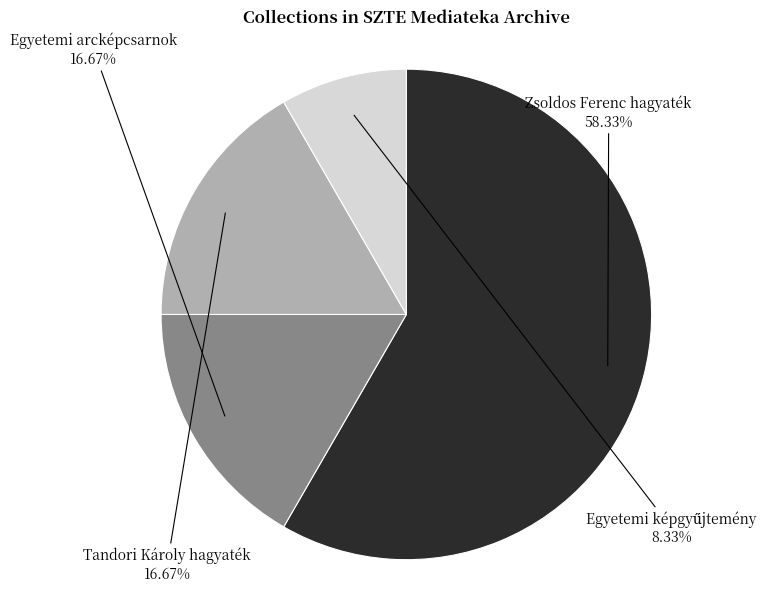

Do Tandori Károly hagyaték and Zsoldos Ferenc hagyaték together represent more than half of the pie?

Yes